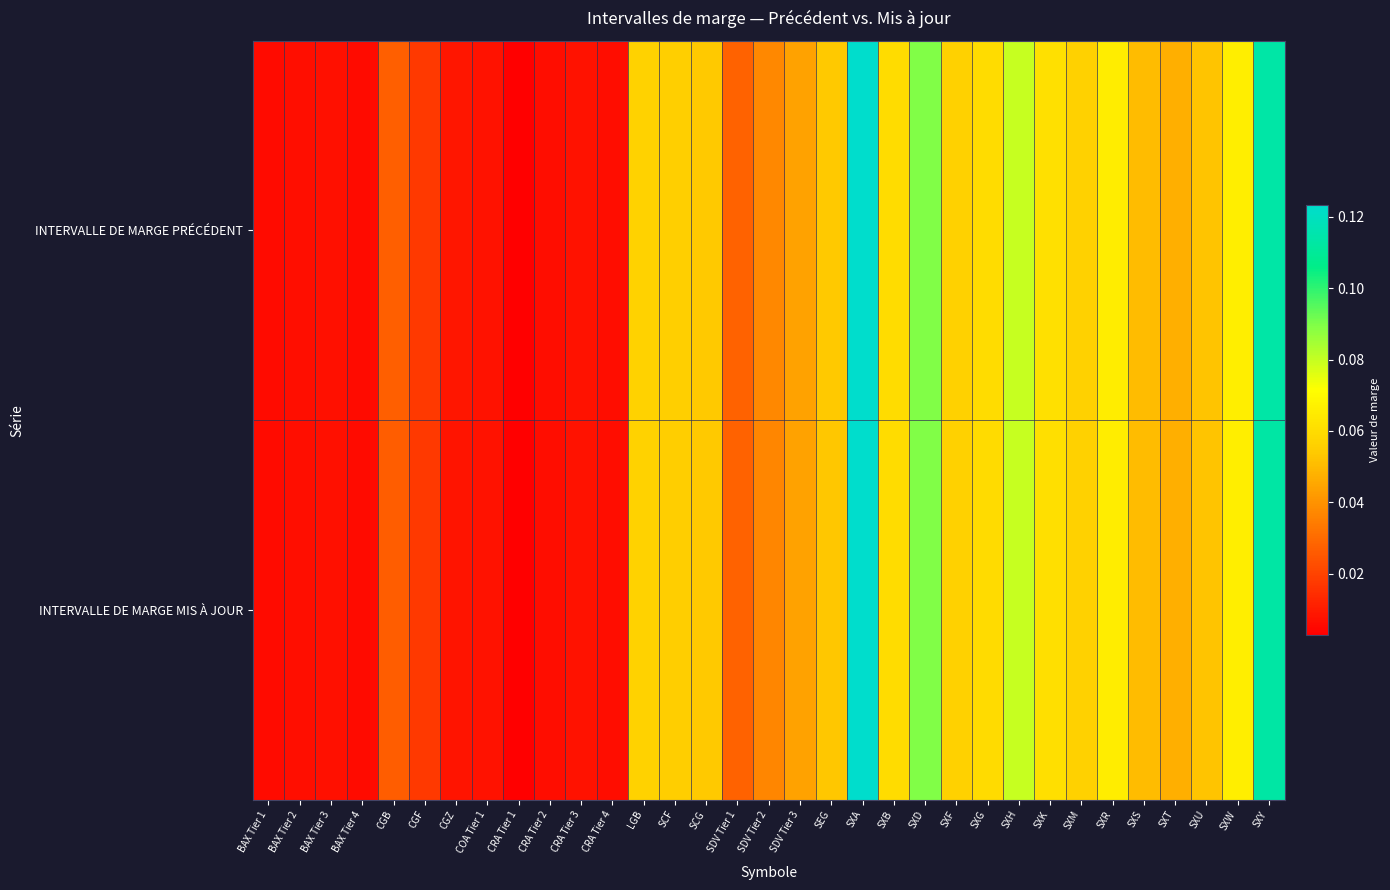

Reading left to right, transcribe all the data shown in this chart.

INTERVALLE DE MARGE PRÉCÉDENT: BAX Tier 1=0.0	BAX Tier 2=0.0	BAX Tier 3=0.0	BAX Tier 4=0.0	CGB=0.0	CGF=0.0	CGZ=0.0	COA Tier 1=0.0	CRA Tier 1=0.0	CRA Tier 2=0.0	CRA Tier 3=0.0	CRA Tier 4=0.0	LGB=0.1	SCF=0.1	SCG=0.1	SDV Tier 1=0.0	SDV Tier 2=0.0	SDV Tier 3=0.0	SEG=0.1	SXA=0.1	SXB=0.1	SXD=0.1	SXF=0.1	SXG=0.1	SXH=0.1	SXK=0.1	SXM=0.1	SXR=0.1	SXS=0.1	SXT=0.0	SXU=0.1	SXW=0.1	SXY=0.1
INTERVALLE DE MARGE MIS À JOUR: BAX Tier 1=0.0	BAX Tier 2=0.0	BAX Tier 3=0.0	BAX Tier 4=0.0	CGB=0.0	CGF=0.0	CGZ=0.0	COA Tier 1=0.0	CRA Tier 1=0.0	CRA Tier 2=0.0	CRA Tier 3=0.0	CRA Tier 4=0.0	LGB=0.1	SCF=0.1	SCG=0.1	SDV Tier 1=0.0	SDV Tier 2=0.0	SDV Tier 3=0.0	SEG=0.1	SXA=0.1	SXB=0.1	SXD=0.1	SXF=0.1	SXG=0.1	SXH=0.1	SXK=0.1	SXM=0.1	SXR=0.1	SXS=0.1	SXT=0.0	SXU=0.1	SXW=0.1	SXY=0.1